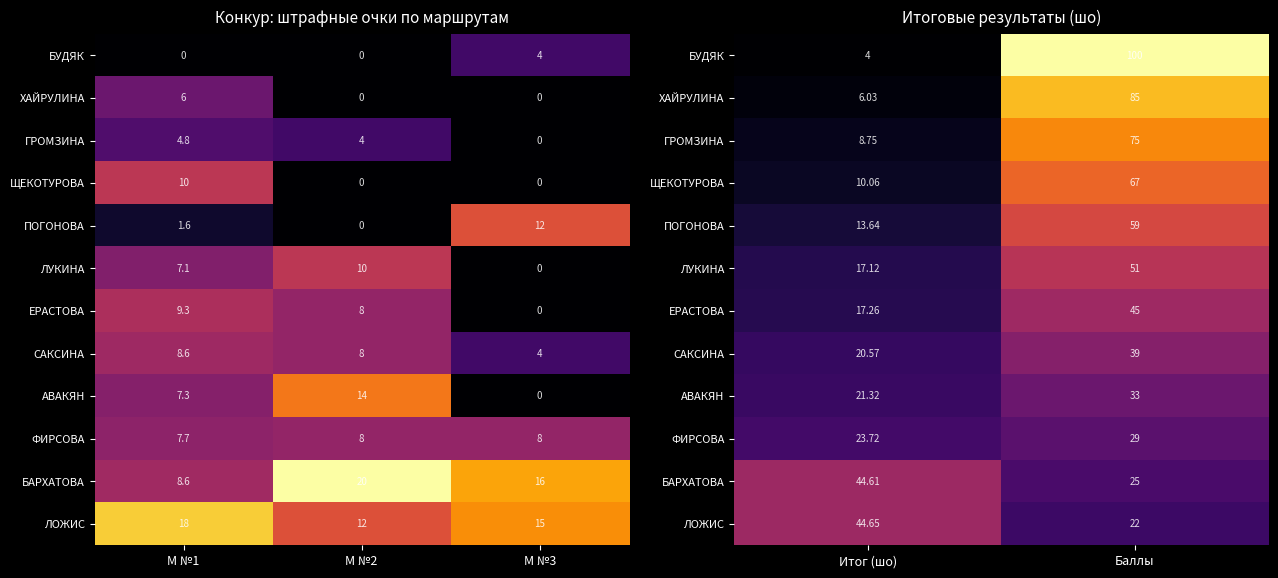

The value of ЩЕКОТУРОВА at Итог (шо) is 17.5. True or false?

False